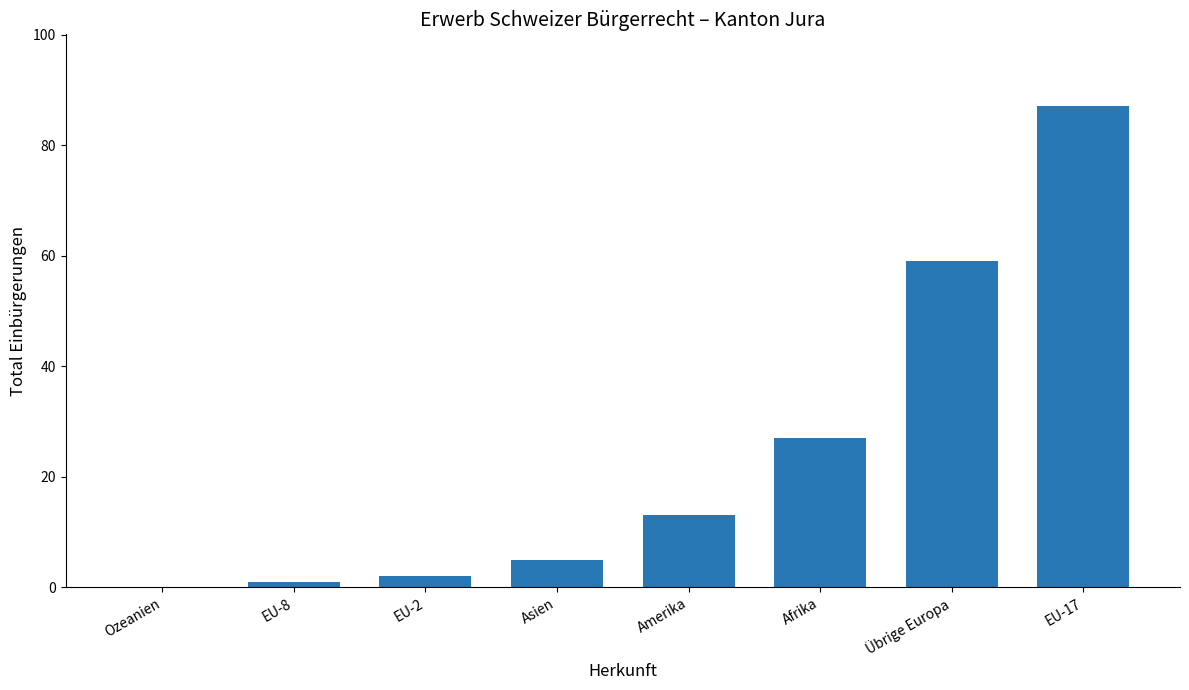

Reading left to right, what are all the values shown in this chart?

Ozeanien=0	EU-8=1	EU-2=2	Asien=5	Amerika=13	Afrika=27	Übrige Europa=59	EU-17=87